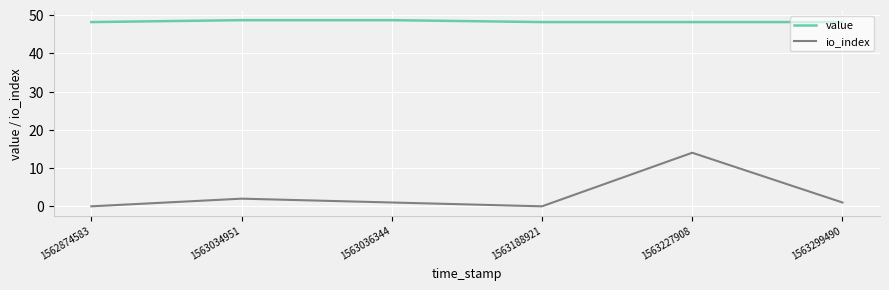

True or false: io_index and value intersect in this chart.

False